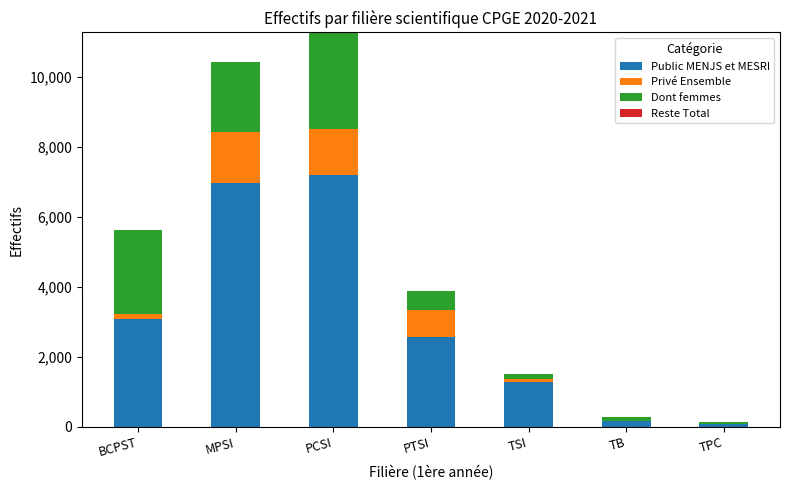

At which category is the sum across all series the highest?

PCSI